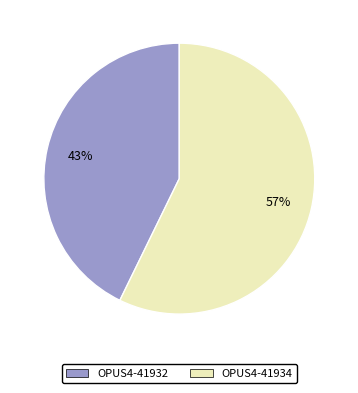

To the nearest percent, what portion does OPUS4-41932 represent?

43%